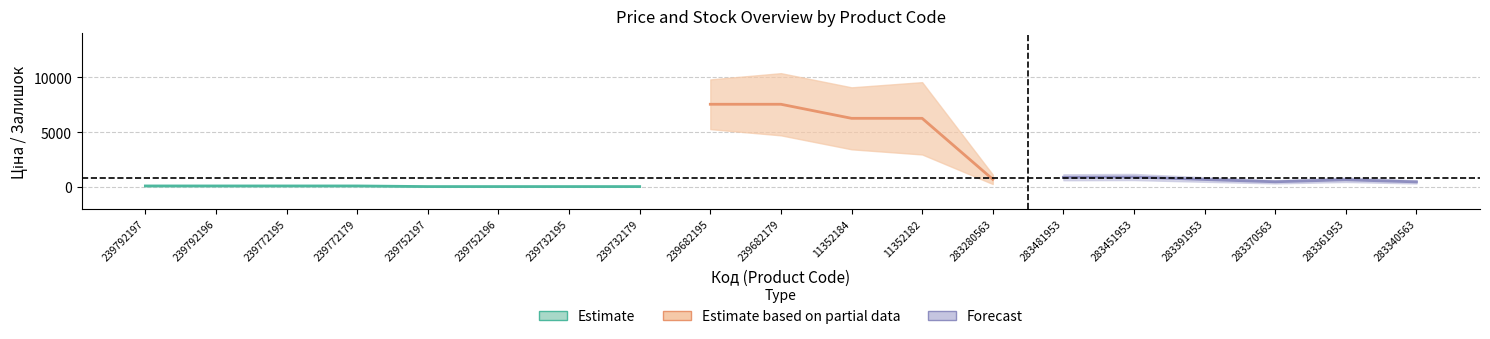

Read the Ціна value at 239732179.

56.7